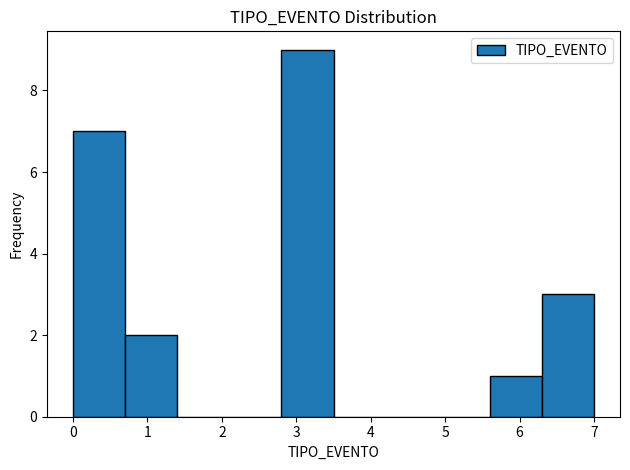

What is the height of the bar covering 0.0 to 0.7 on the x-axis? The values are not printed on the chart, so give them approximately, as read against the axis.

7